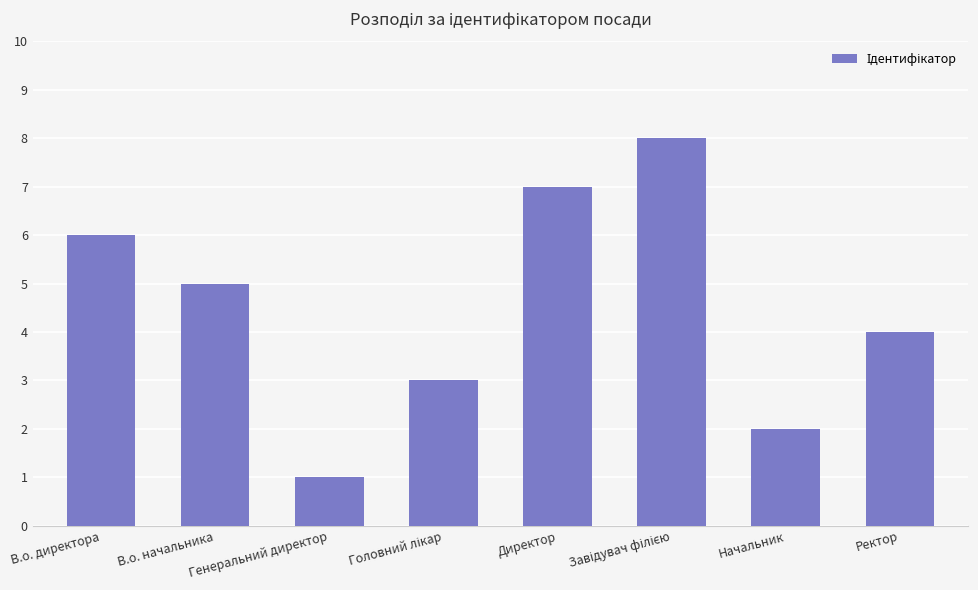

What is the change in value from Генеральний директор to Директор?

+6